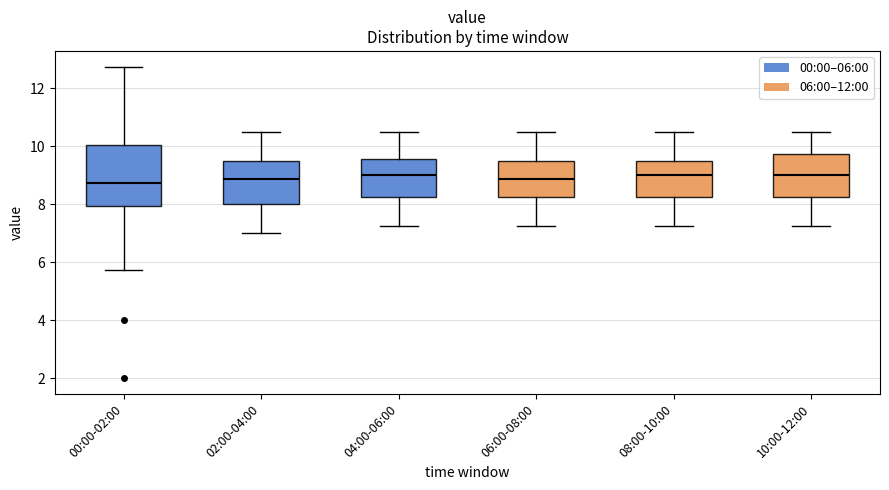

Reading left to right, transcribe this box plot: for each box, give where its median line is, the range the box spans, and where its two whiskers end, as read against the y-axis. The values are not printed on the chart, so give them approximately, as read against the axis.

00:00-02:00: median 8.8, box 8.0 to 10.0, whiskers 5.8 to 12.8
02:00-04:00: median 8.8, box 8.0 to 9.6, whiskers 7.0 to 10.6
04:00-06:00: median 9.0, box 8.2 to 9.6, whiskers 7.2 to 10.6
06:00-08:00: median 8.8, box 8.2 to 9.6, whiskers 7.2 to 10.6
08:00-10:00: median 9.0, box 8.2 to 9.6, whiskers 7.2 to 10.6
10:00-12:00: median 9.0, box 8.2 to 9.8, whiskers 7.2 to 10.6